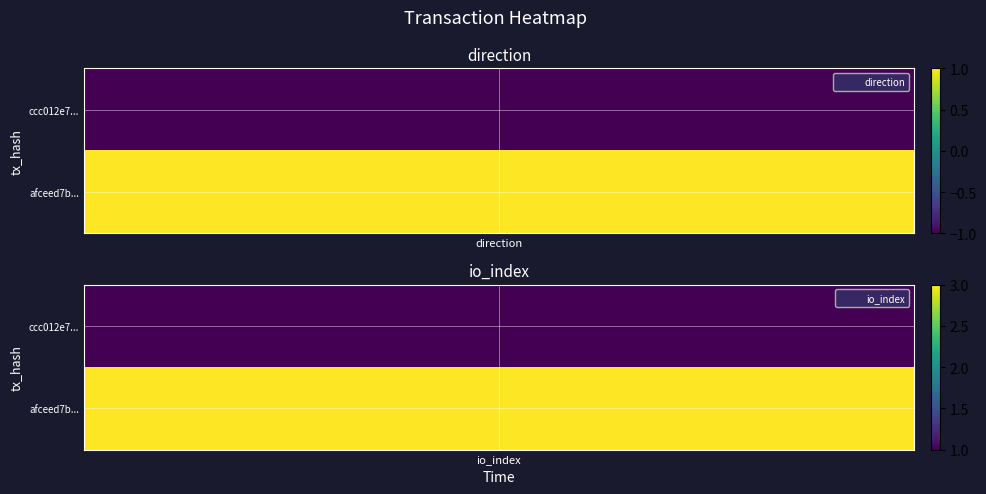

True or false: afceed7bbb4e9ac864df8a53ee7ce8302176c7a has a value of 1 at -1.

True